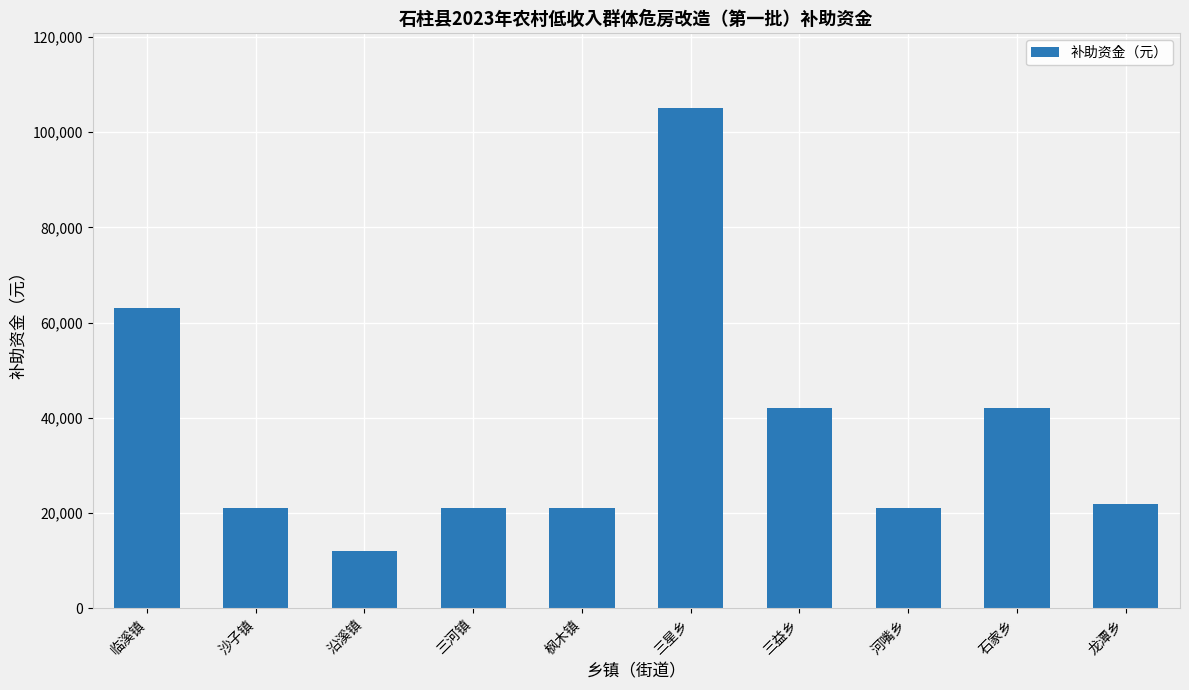

What is the label of the 2nd bar from the left?

沙子镇